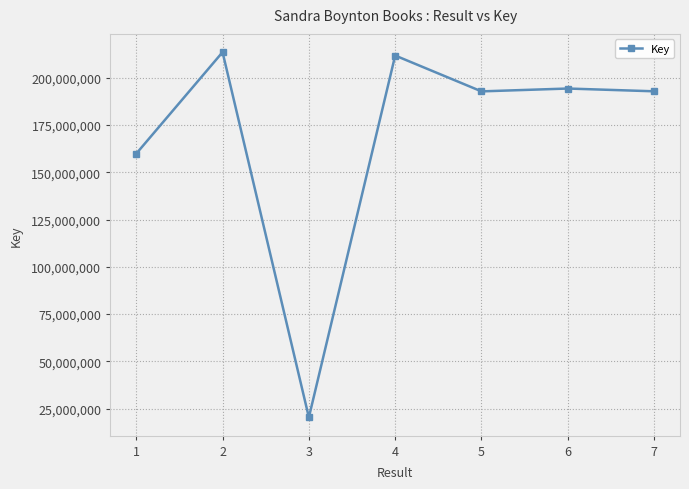

Which category has the lowest value across all series?

3